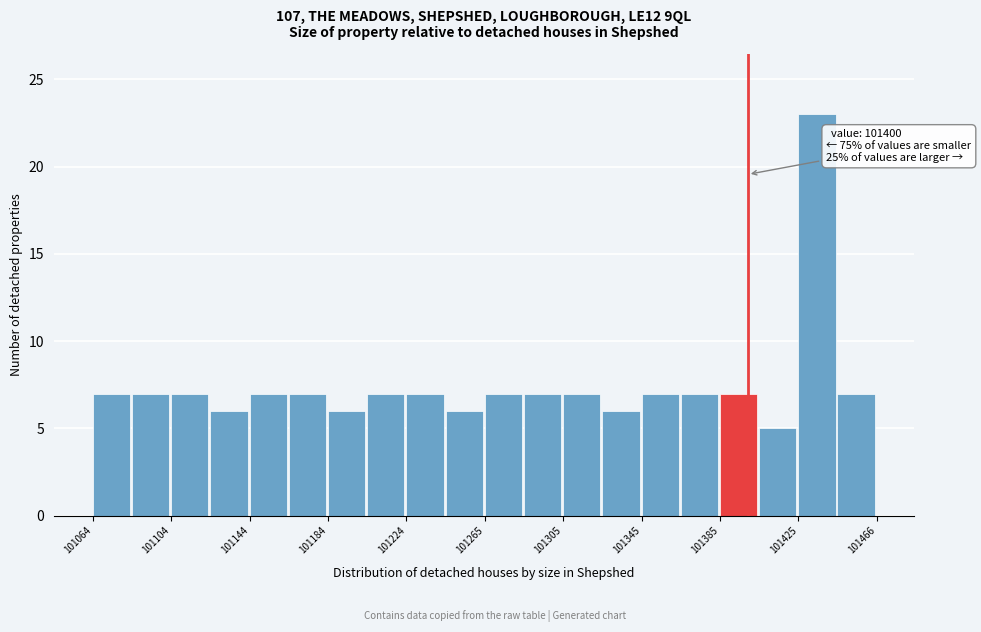

Which range on the x-axis has the tallest bar?

101425 to 101445